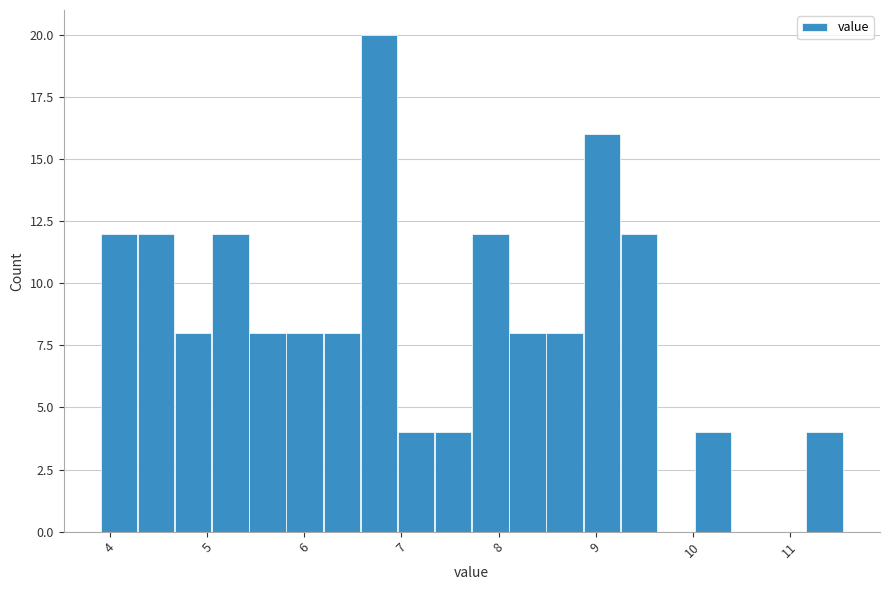

Read against the x-axis, roughly where is the centre of the tallest bar?

6.8